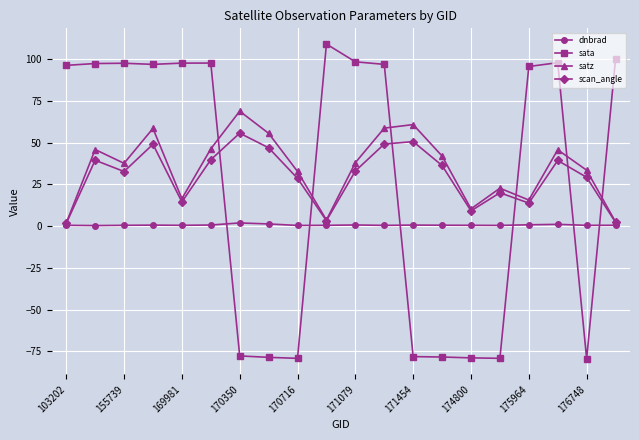

Which series has the largest range (max minus min)?

sata